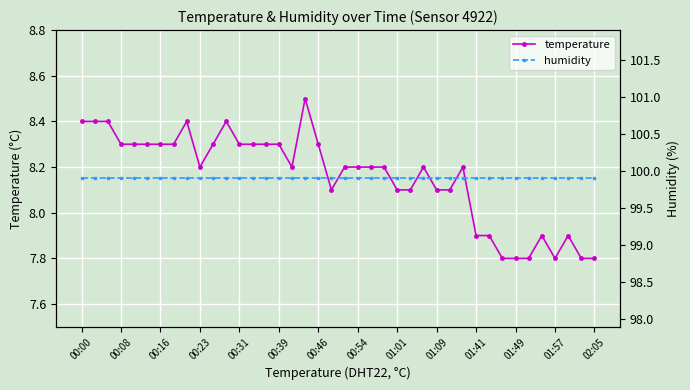

What is the minimum value for temperature?

7.8